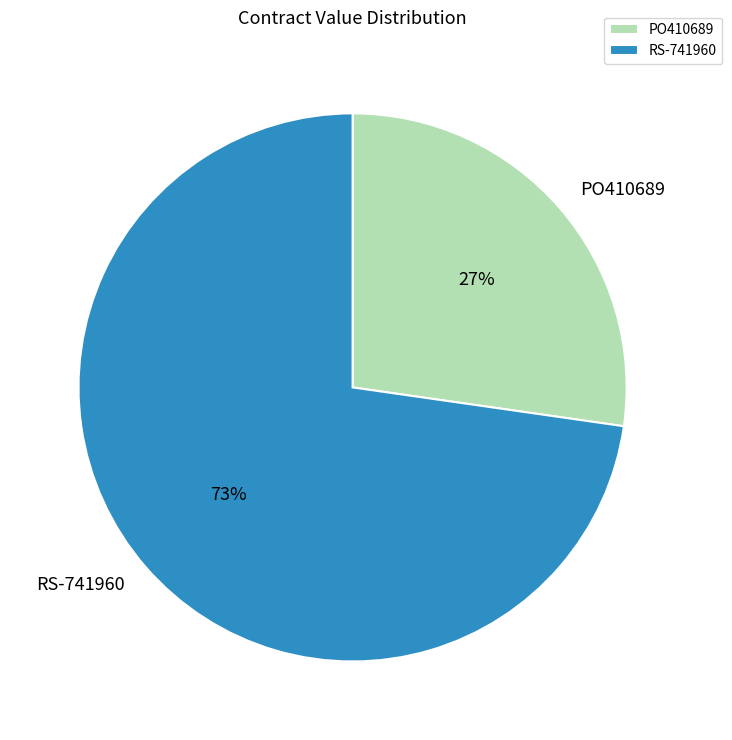

Between RS-741960 and PO410689, which is larger?

RS-741960